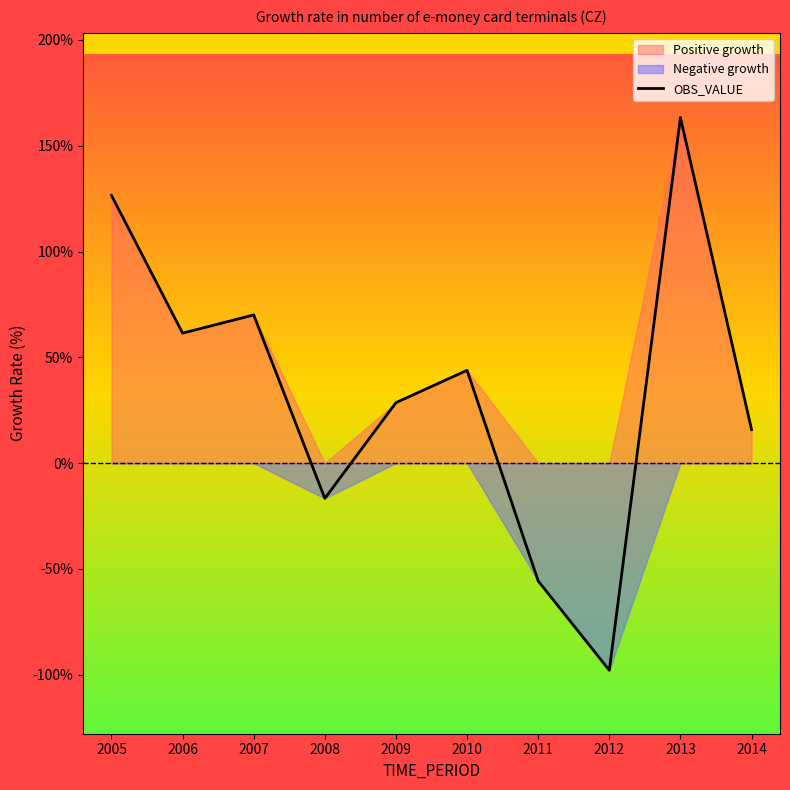

What is the value of the 6th point from the left?

43.8